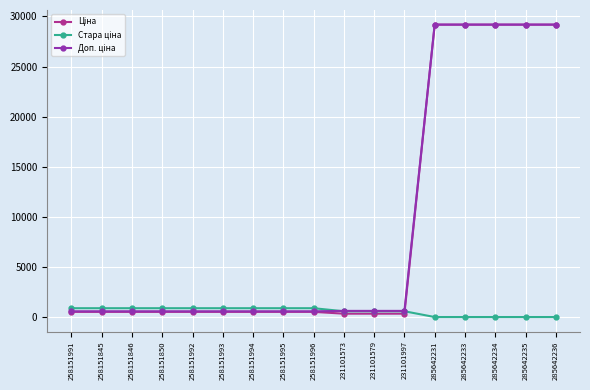

At how many categories does at least one series exceed 3664?

5